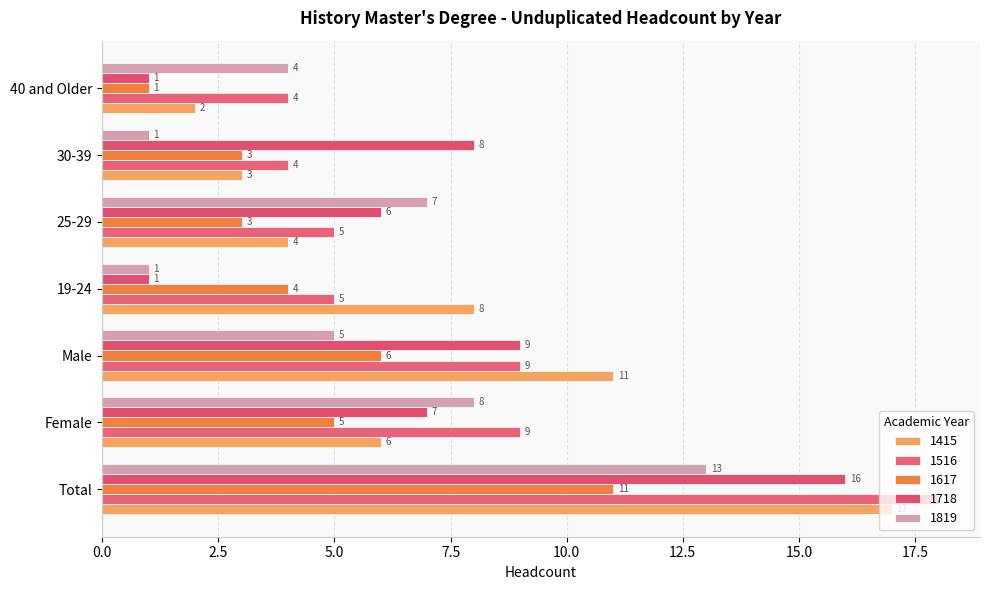

At which label is 1819 closest to 7?

25-29